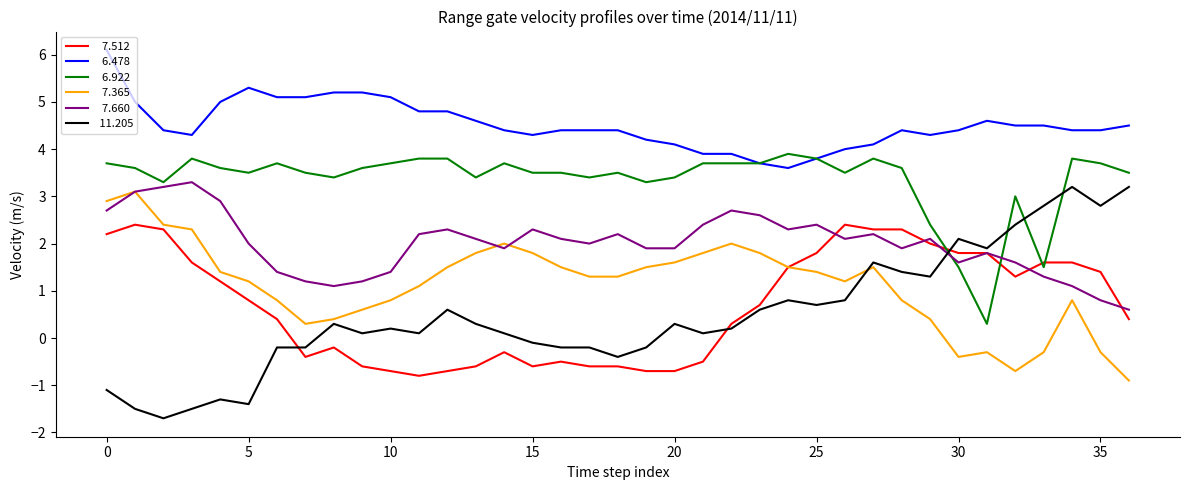

How many lines are shown in the chart?

6